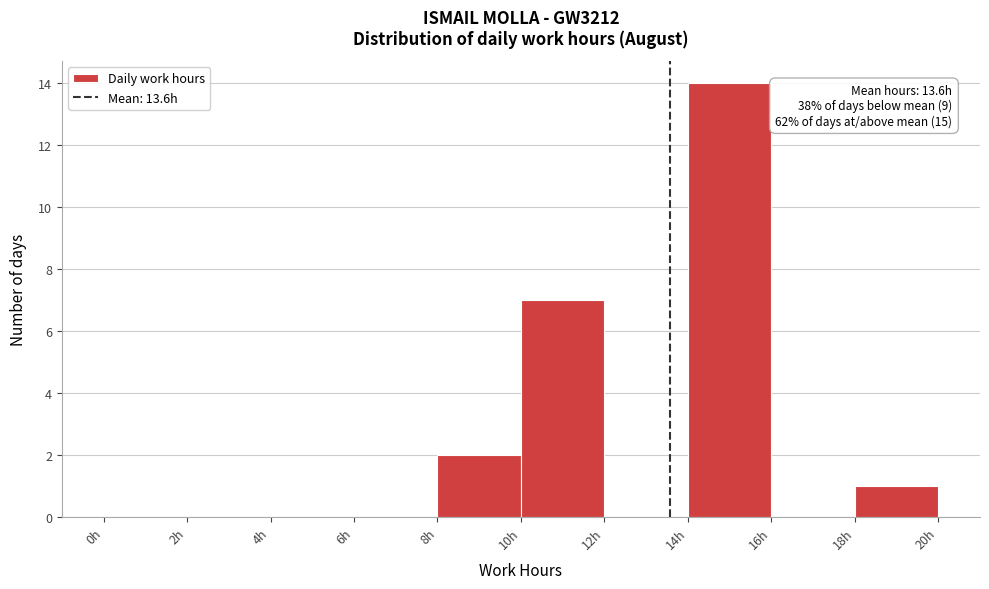

Over which range of the x-axis is the bar tallest?

14 to 16